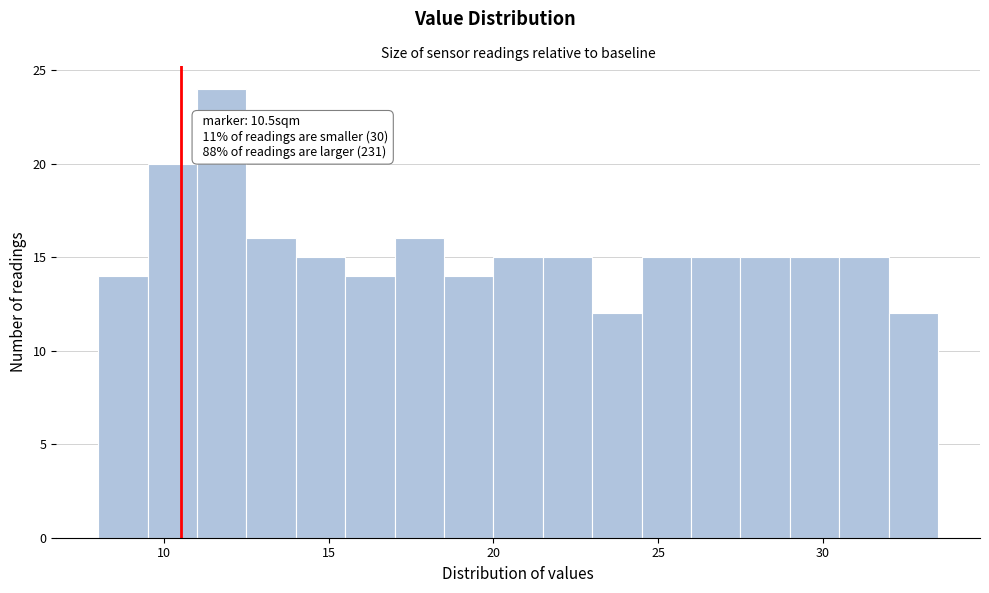

Read against the x-axis, roughly where is the centre of the tallest bar?

12.0